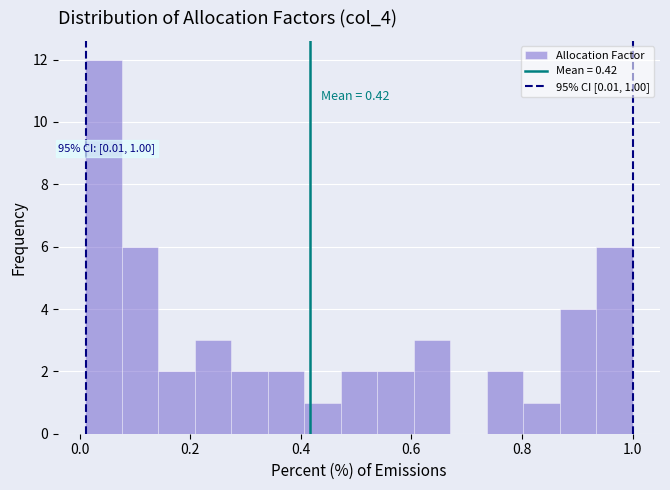

Read against the x-axis, roughly where is the centre of the tallest bar?

0.04